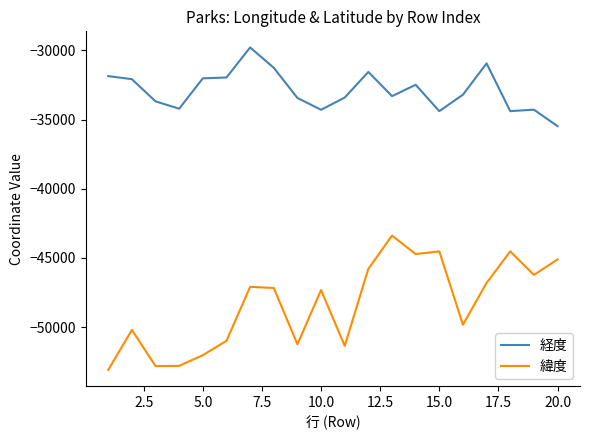

True or false: 緯度 and 経度 intersect in this chart.

False